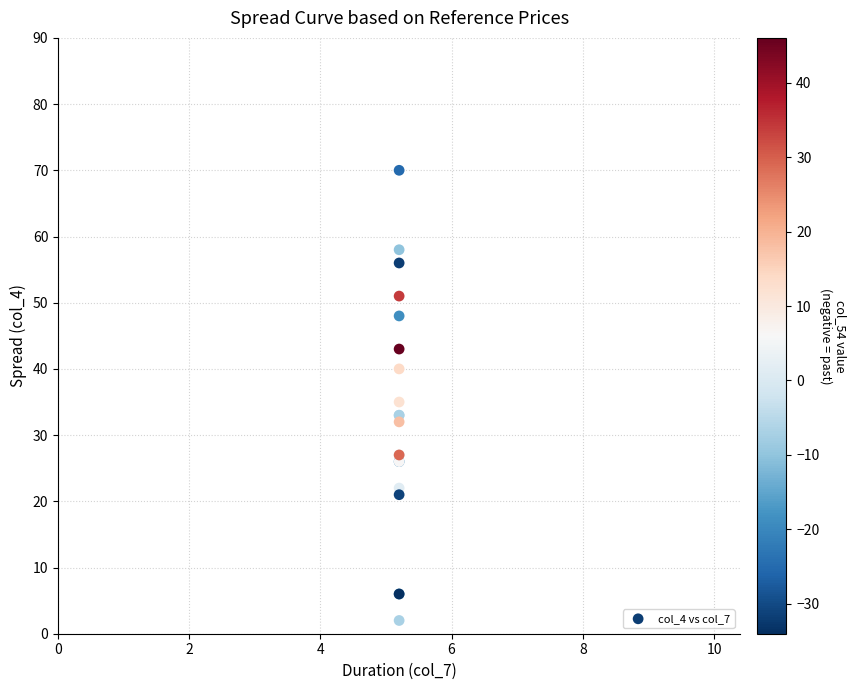

What Y value in the scatter plot is closest to 36?

35